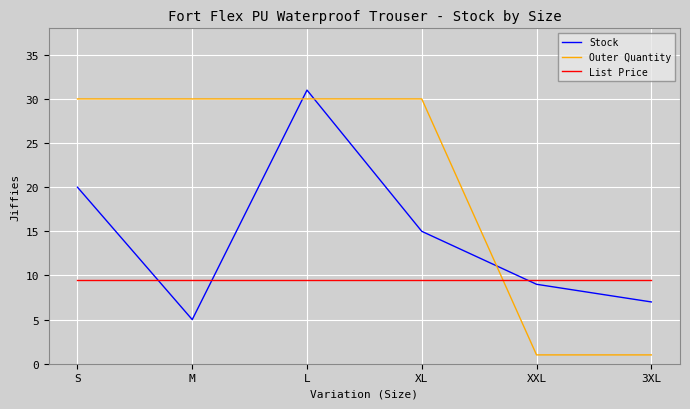

Reading left to right, what are all the values shown in this chart?

Stock: S=20.0	M=5.0	L=31.0	XL=15.0	XXL=9.0	3XL=7.0
Outer Quantity: S=30.0	M=30.0	L=30.0	XL=30.0	XXL=1.0	3XL=1.0
List Price: S=9.5	M=9.5	L=9.5	XL=9.5	XXL=9.5	3XL=9.5